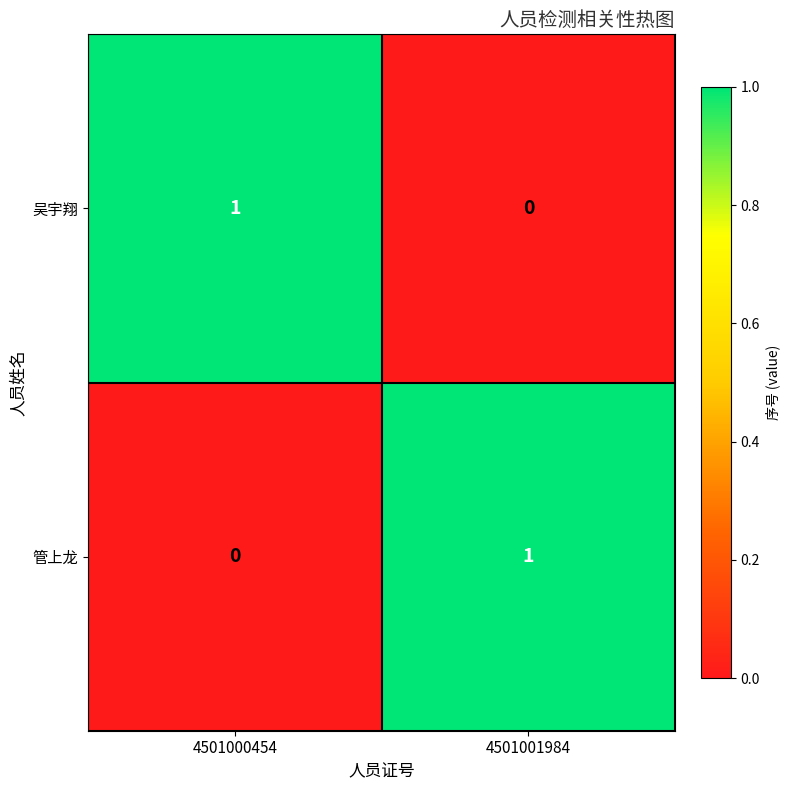

Rank the series at 4501001984 from lowest to highest value.

吴宇翔, 管上龙